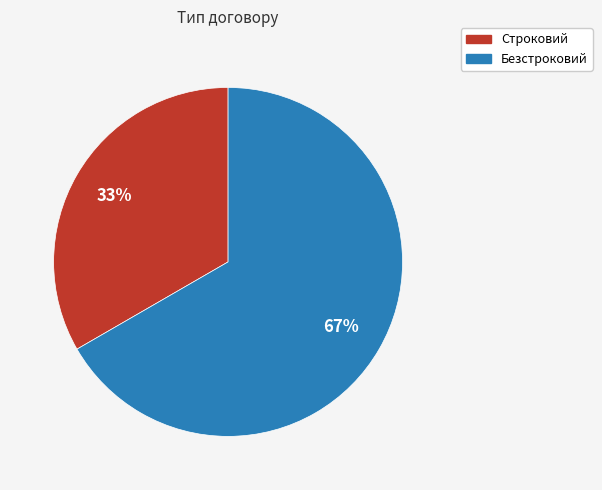

To the nearest percent, what is the combined percentage of Строковий and Безстроковий?

100%